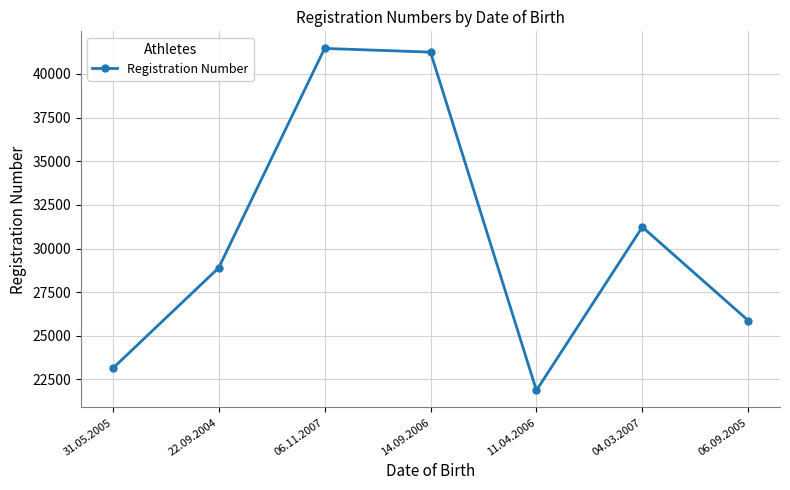

Is this an area chart (filled region under the line)?

No